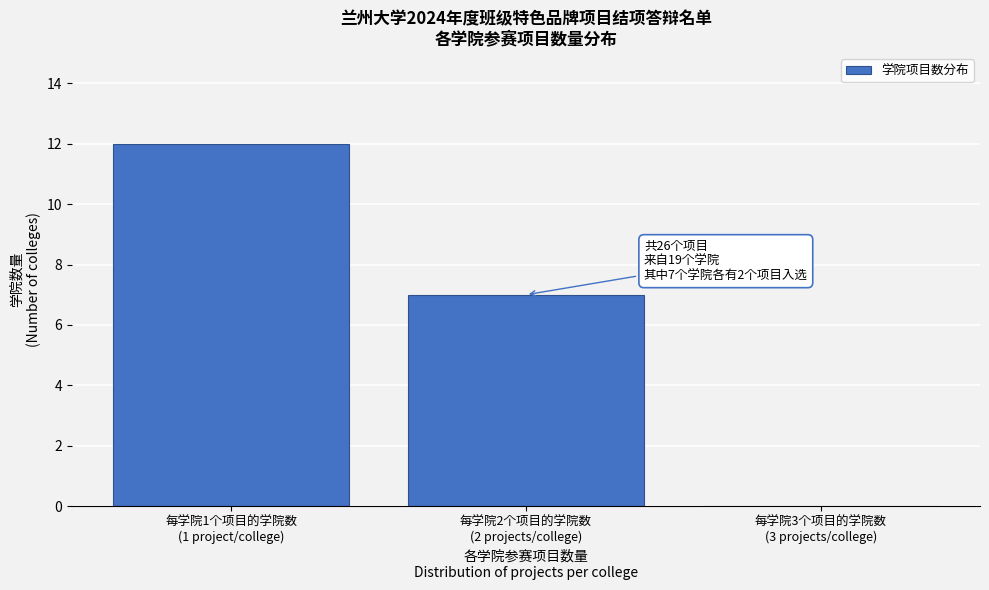

What is the greatest value displayed?

12